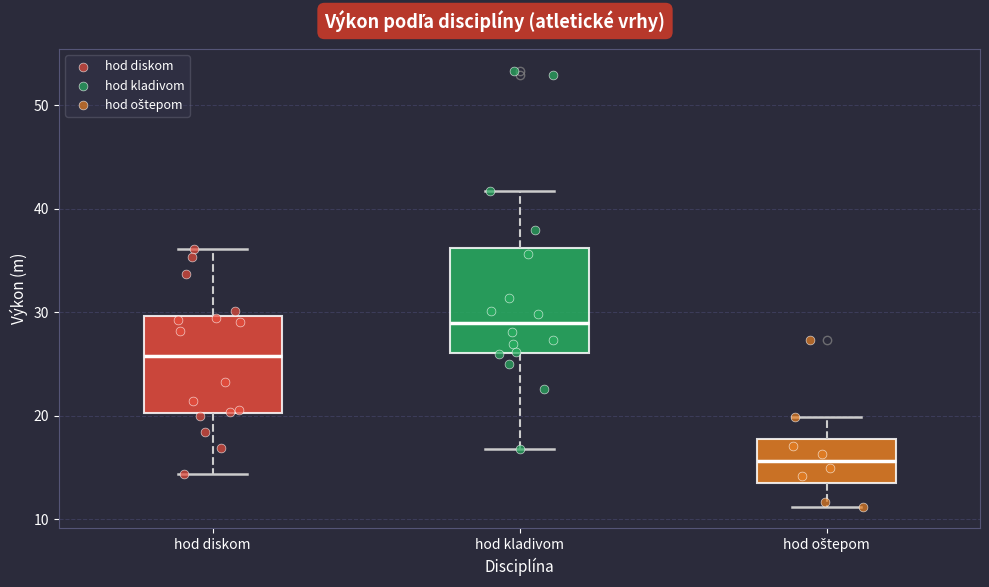

Reading left to right, read every box against the y-axis: the position of its median line, the range the box covers, and the ends of its whiskers. The values are not printed on the chart, so give them approximately, as read against the axis.

hod diskom: median 26, box 20 to 30, whiskers 14 to 36
hod kladivom: median 29, box 26 to 36, whiskers 17 to 42
hod oštepom: median 16, box 14 to 18, whiskers 11 to 20